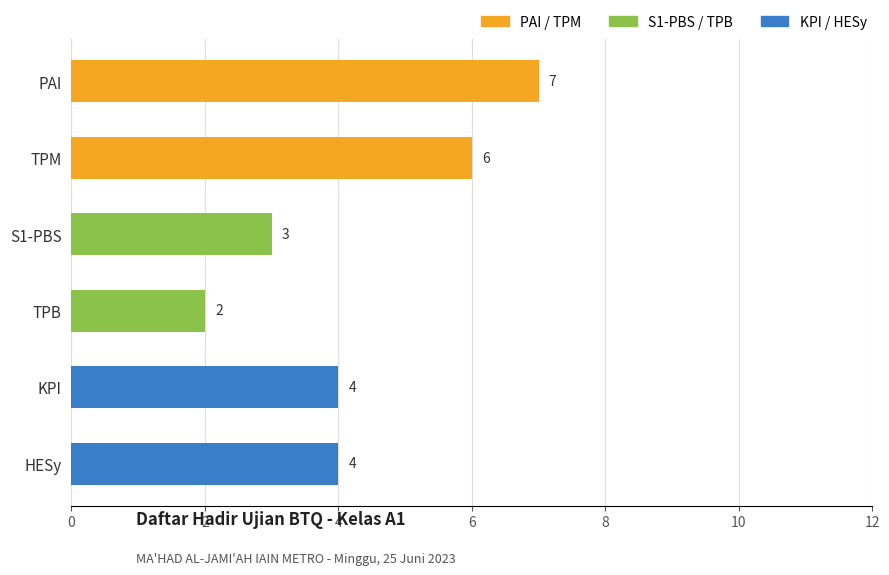

At which category does the chart reach its minimum across all series?

TPB